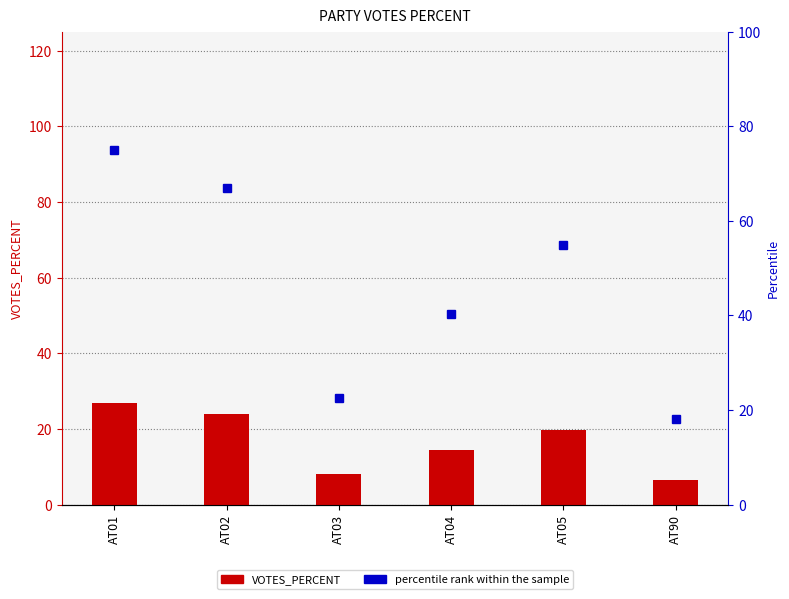

Is the value of percentile rank within the sample at AT90 greater than the value of VOTES_PERCENT at AT05?

No